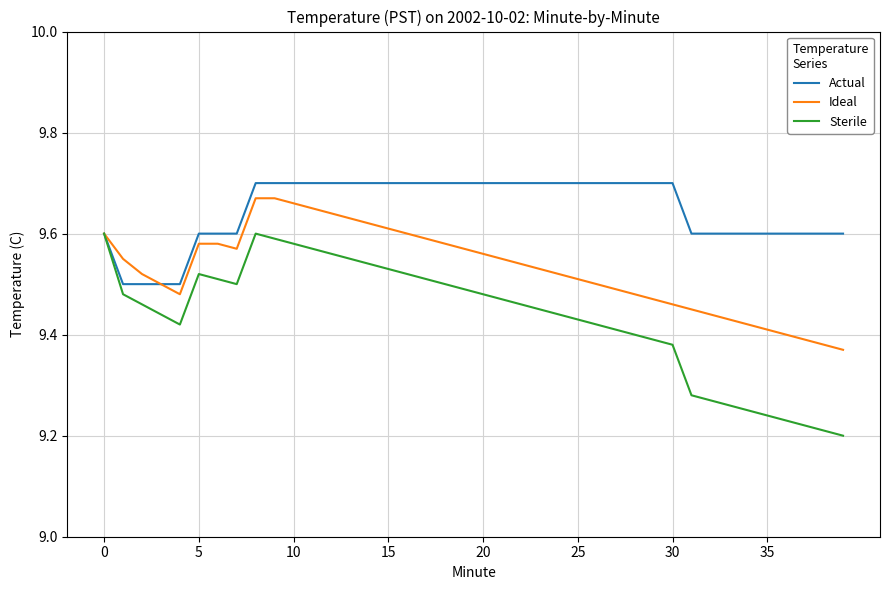

Which series has the largest total across all categories?

Actual